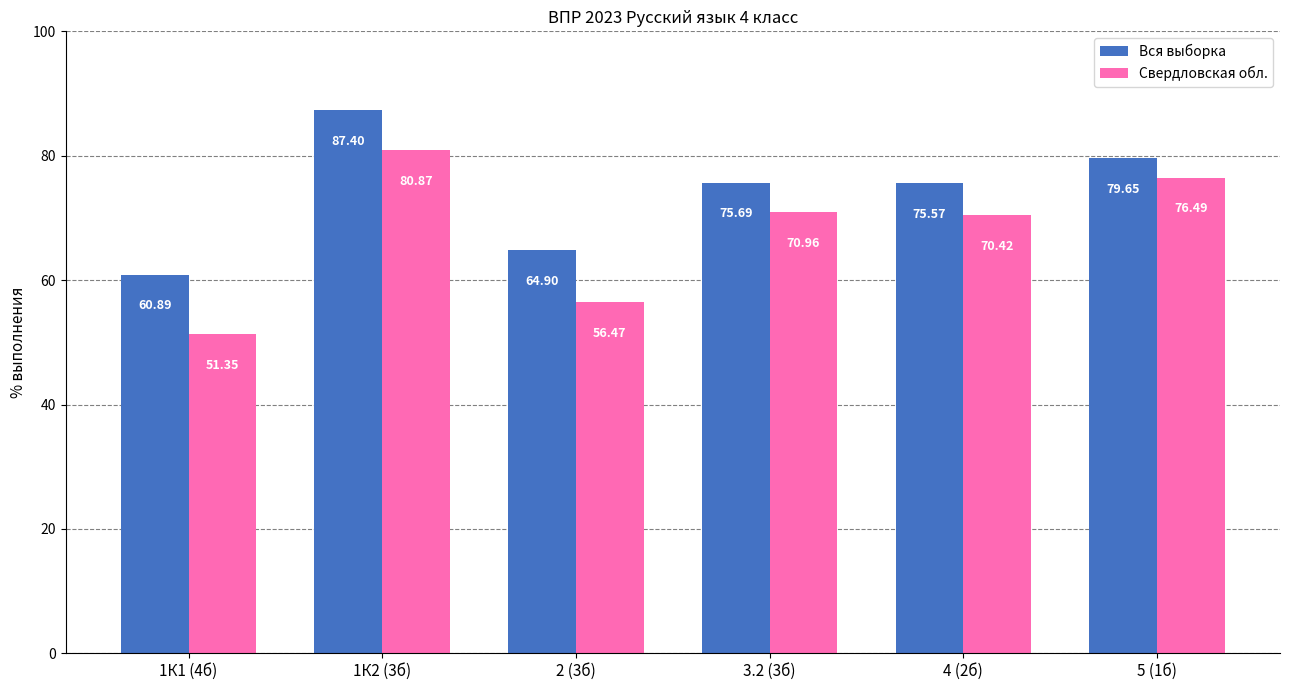

Where is Вся выборка nearest to the value 74?

4 (2б)